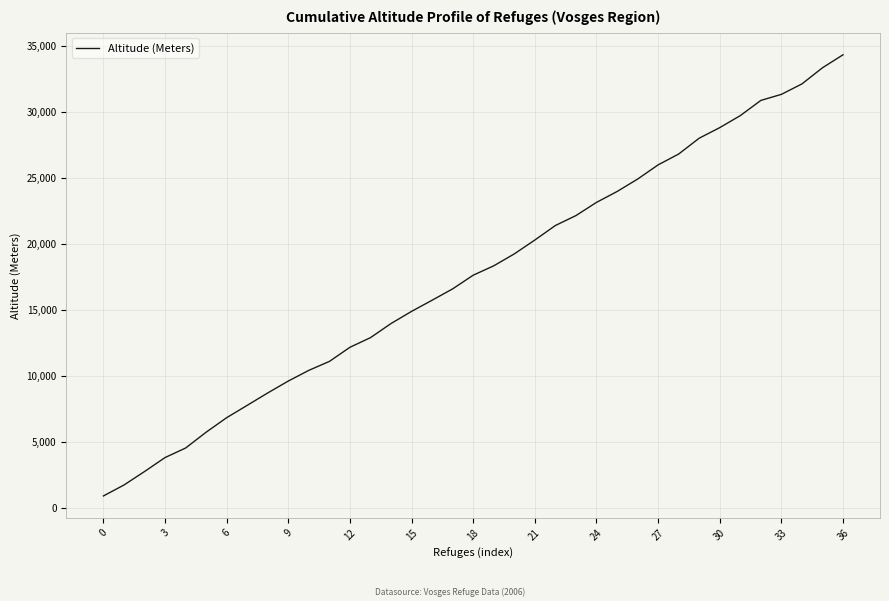

What is the minimum value shown in the chart?

925